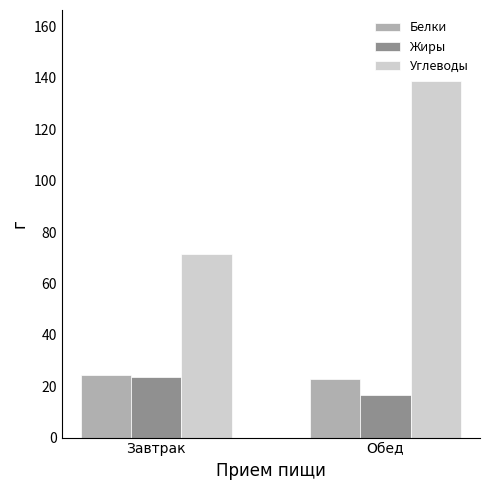

What is the value of the Жиры bar at the 1st from the left?

23.6